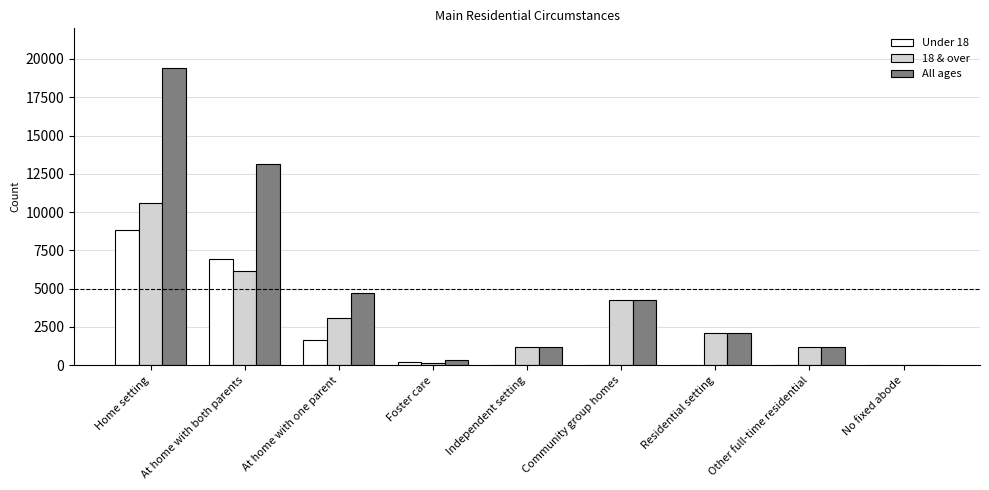

What is the maximum value for All ages?

19416